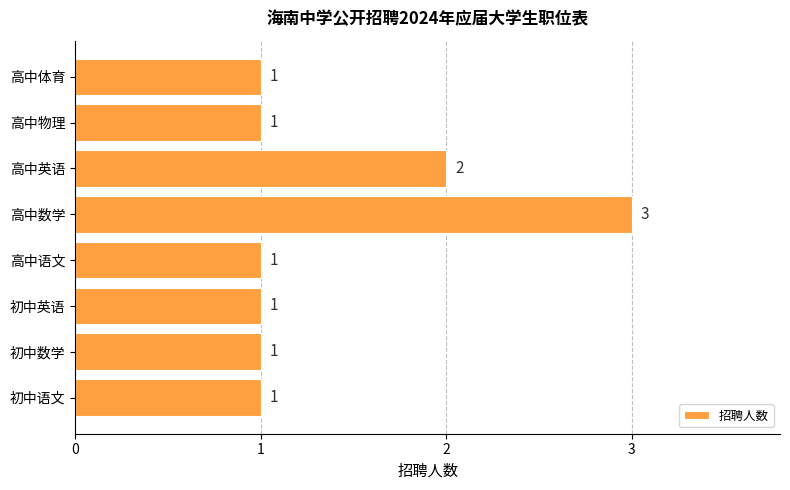

The chart shows a value of 1 at 高中英语. True or false?

False